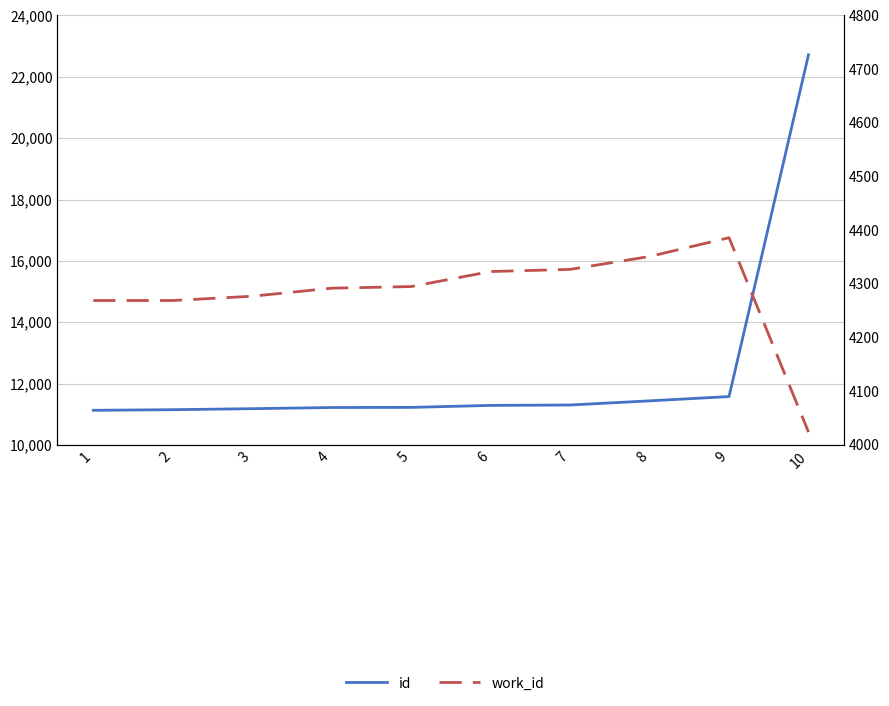

At which category is the sum across all series the highest?

10